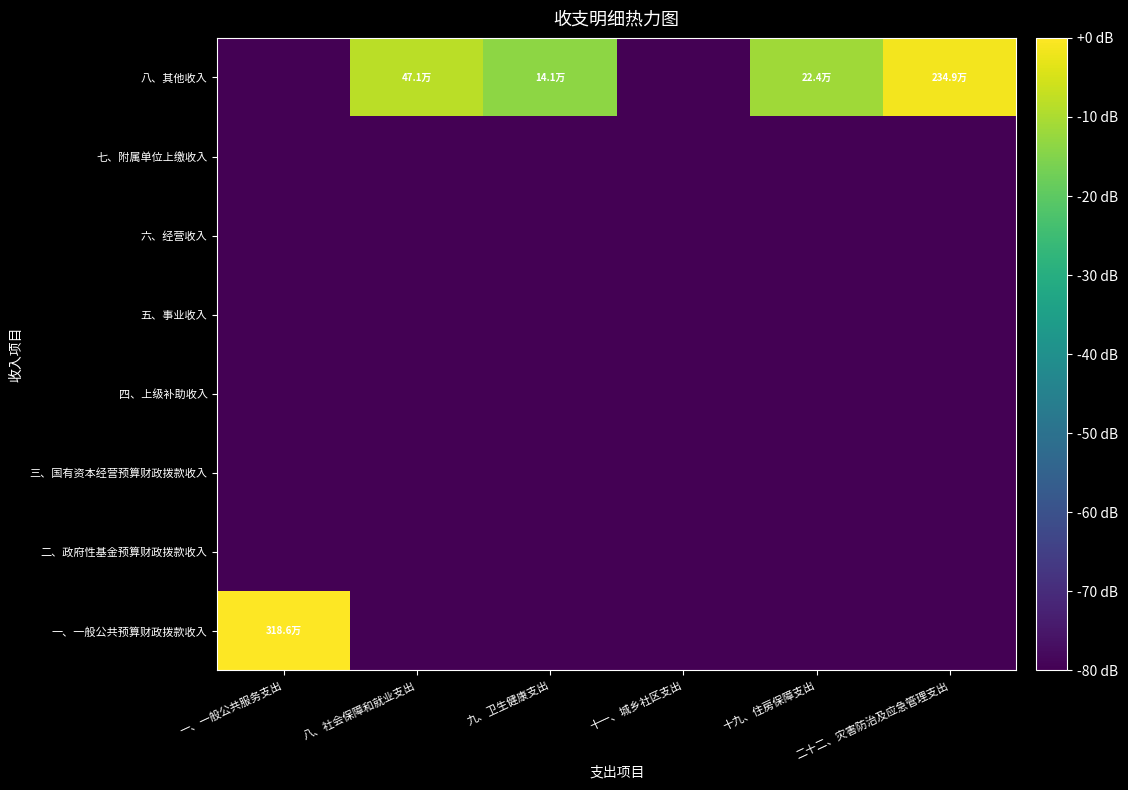

Which label corresponds to the smallest value in the chart?

八、社会保障和就业支出